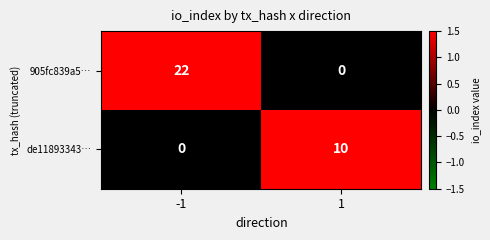

What is the difference between the highest and lowest values at 1?

10